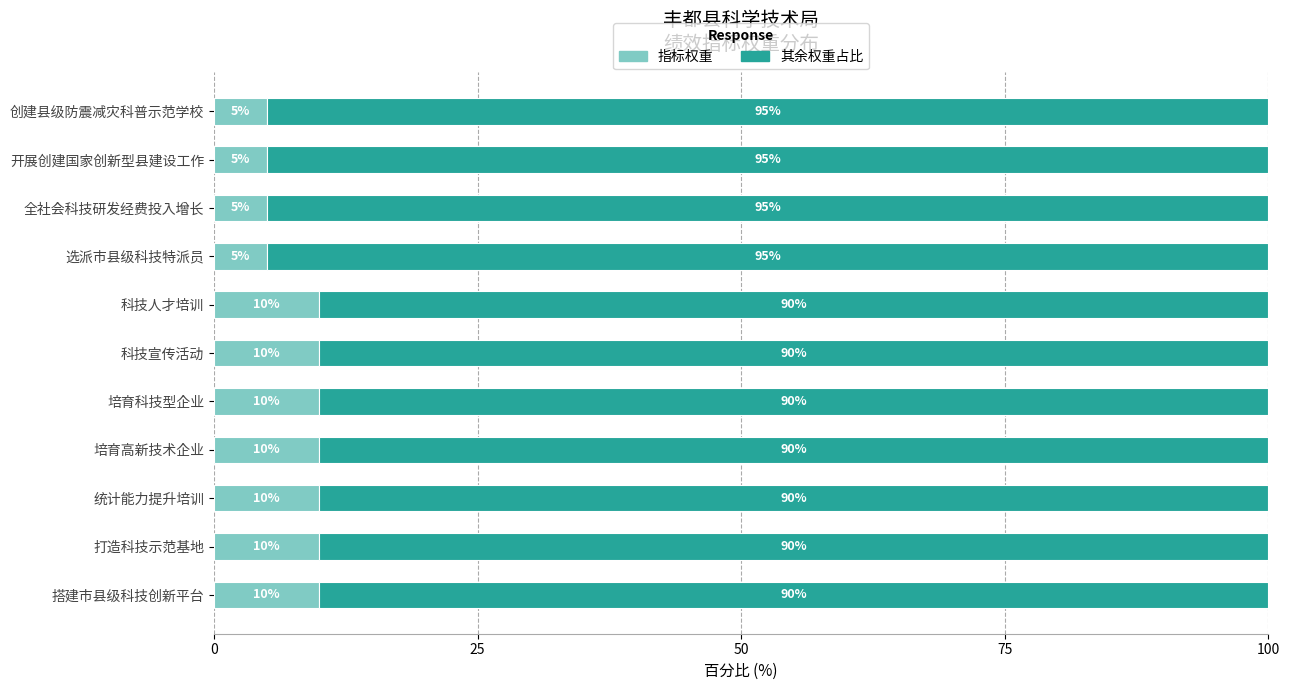

What is the sum of all 指标权重 values?

90